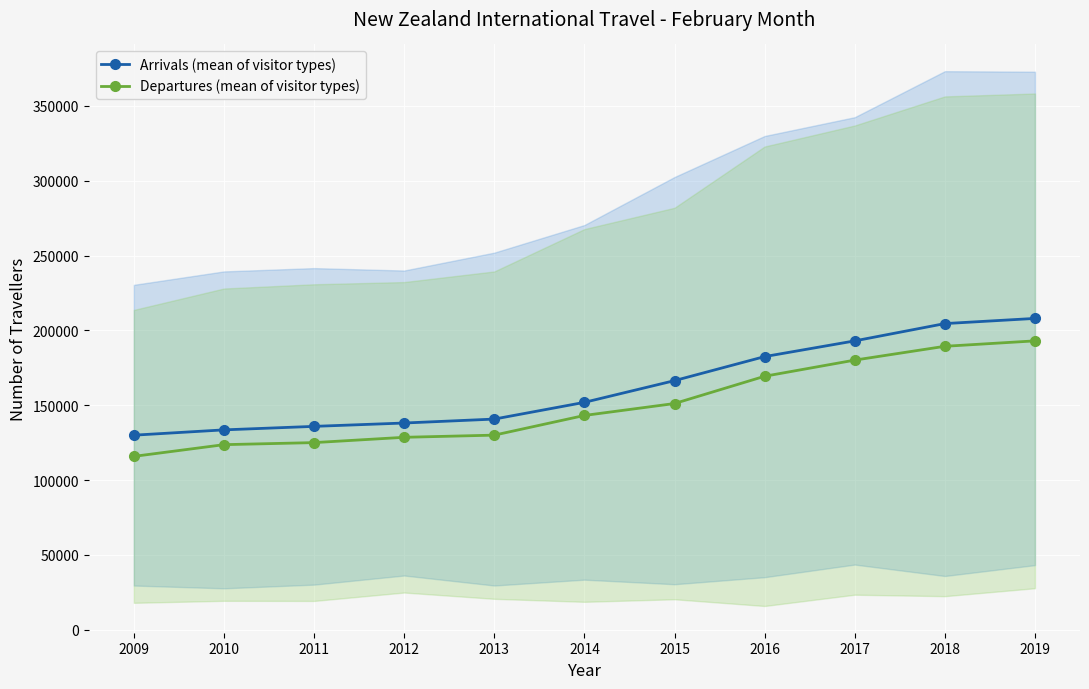

What is the sum of the Departures (mean of visitor types) values at 2011 and 2012?

253645.7